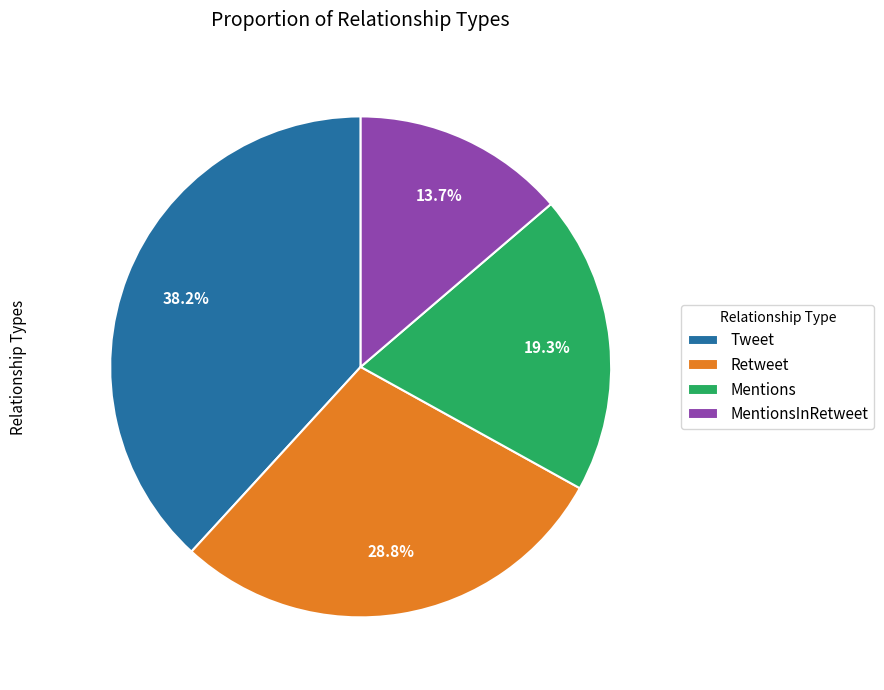

Is there any slice that represents more than half of the pie?

No